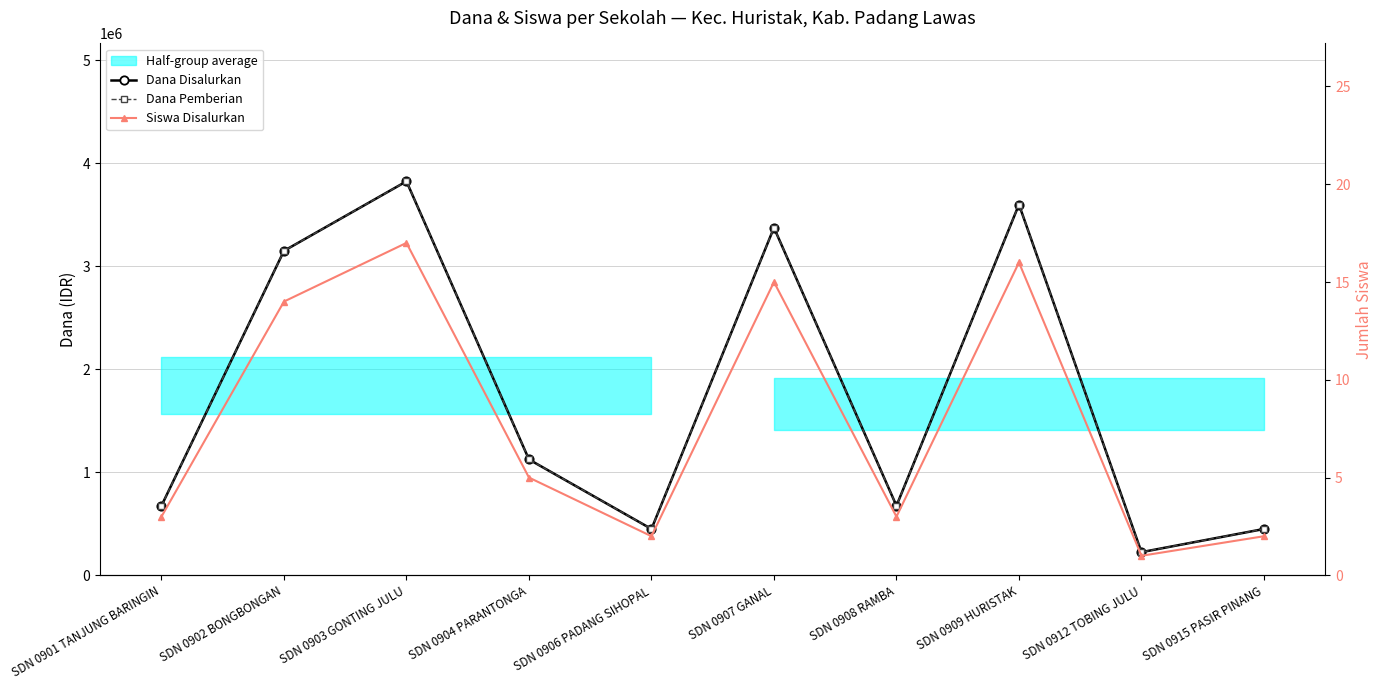

List the labels in order of Dana Disalurkan value, smallest first.

SDN 0912 TOBING JULU, SDN 0906 PADANG SIHOPAL, SDN 0915 PASIR PINANG, SDN 0901 TANJUNG BARINGIN, SDN 0908 RAMBA, SDN 0904 PARANTONGA, SDN 0902 BONGBONGAN, SDN 0907 GANAL, SDN 0909 HURISTAK, SDN 0903 GONTING JULU